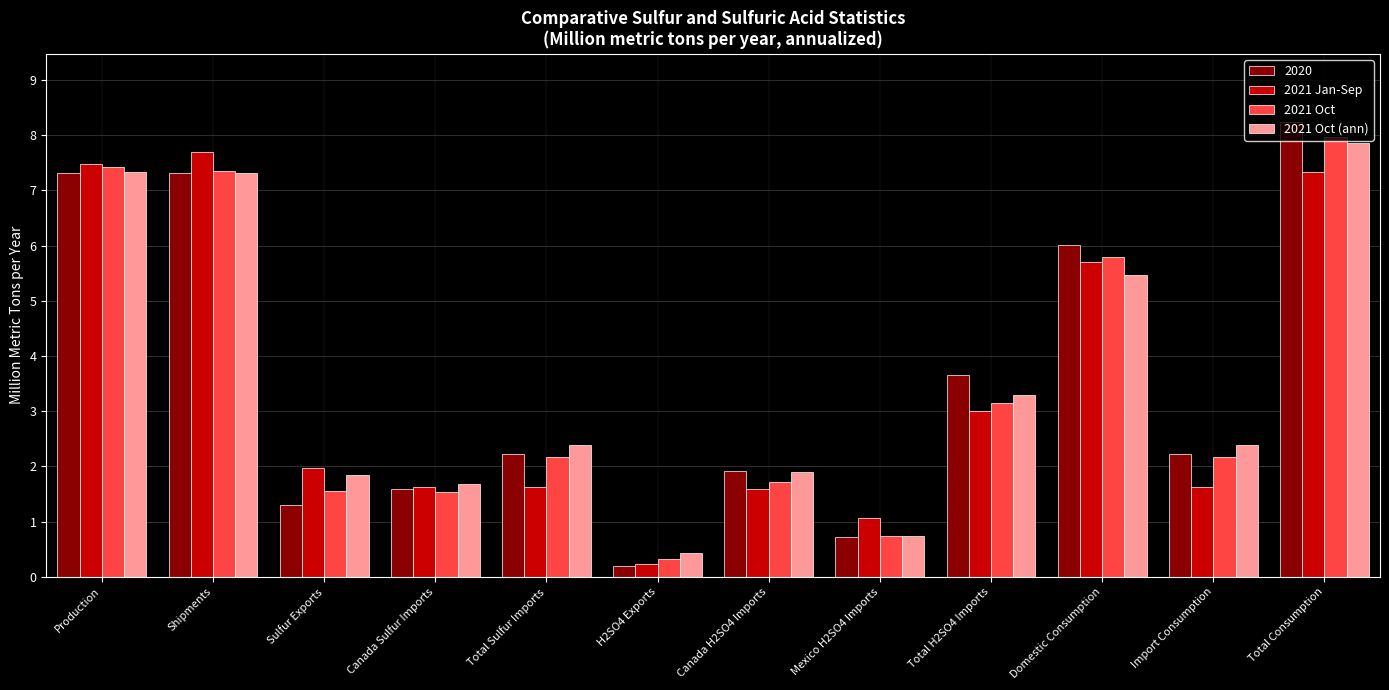

What is the smallest value displayed?

0.2